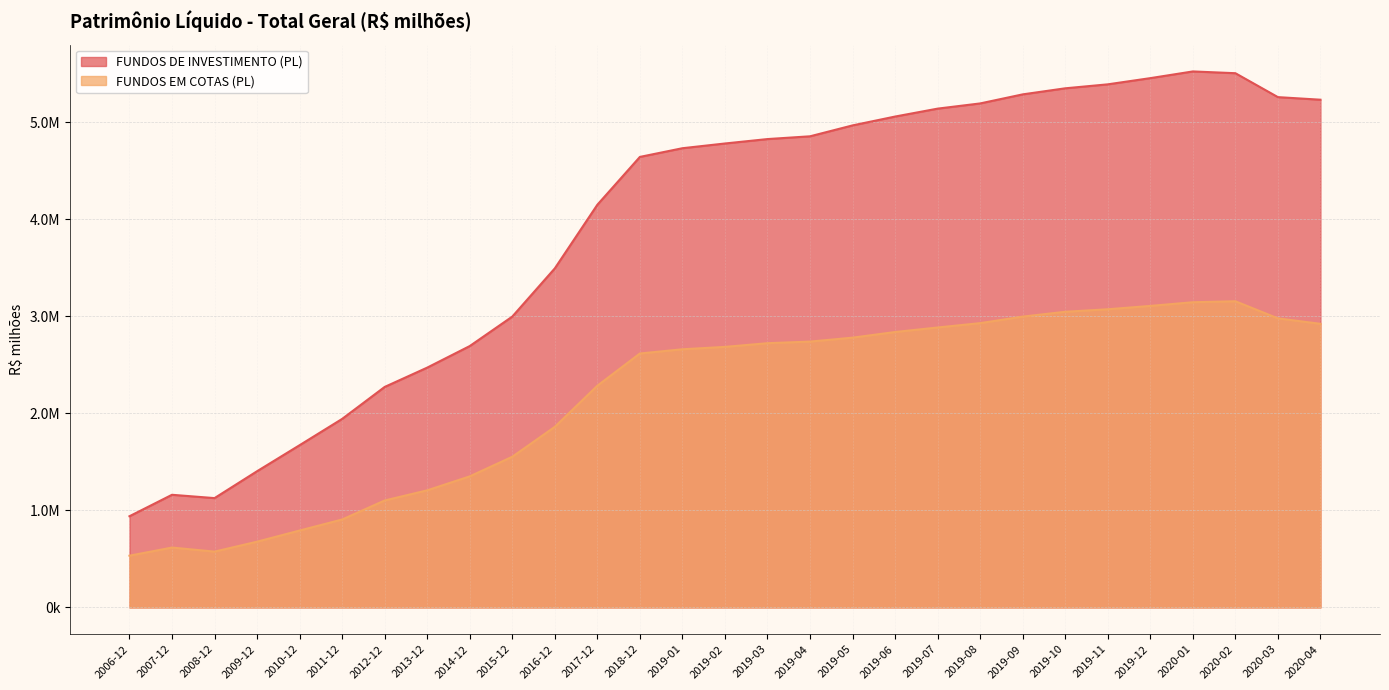

True or false: FUNDOS DE INVESTIMENTO (PL) and FUNDOS EM COTAS (PL) intersect in this chart.

False